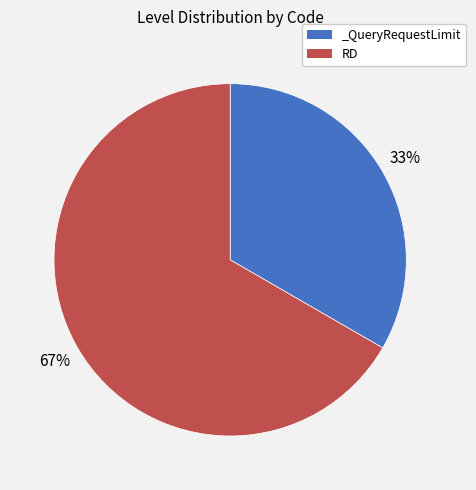

Does RD represent more than half of the total?

Yes